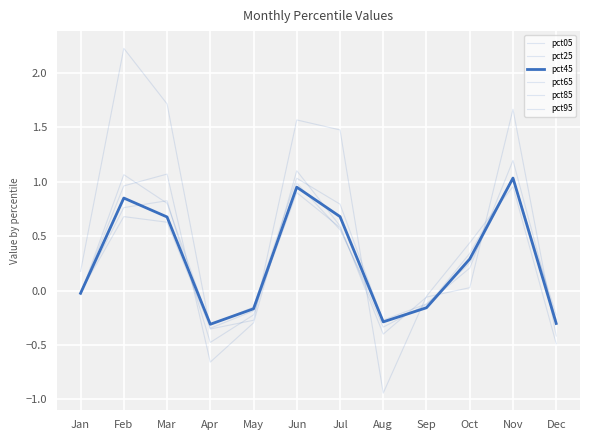

What is the value of the pct05 point at the 4th from the left?

-0.4